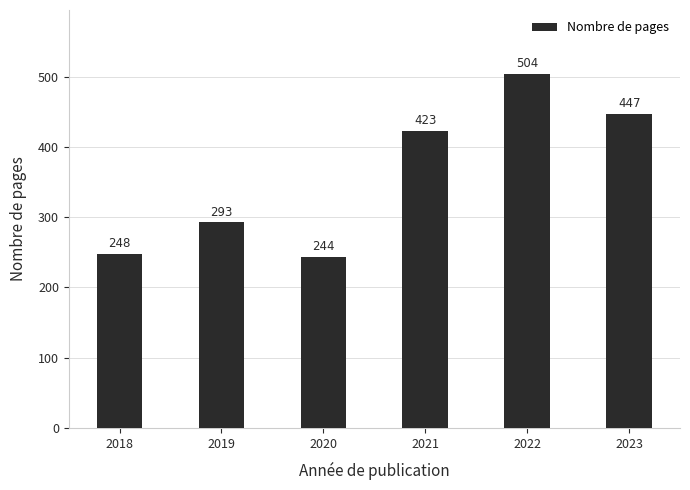

What is the value of the 5th bar from the left?

504